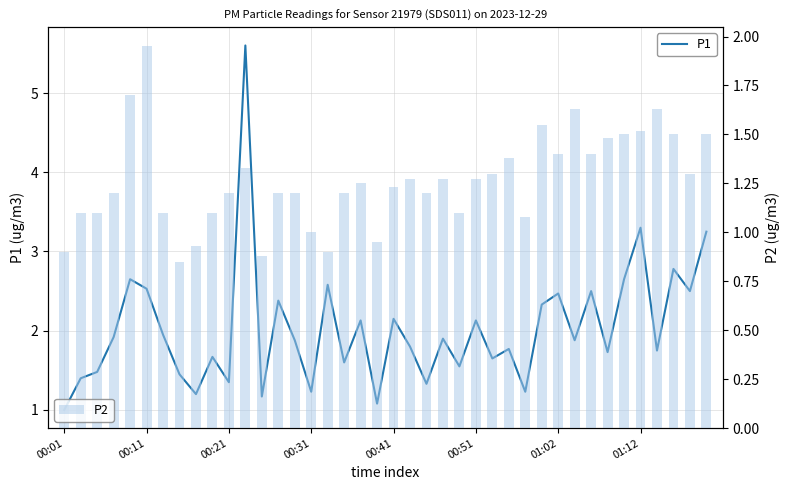

What is the difference between the maximum and minimum values in the P2 series?

1.1